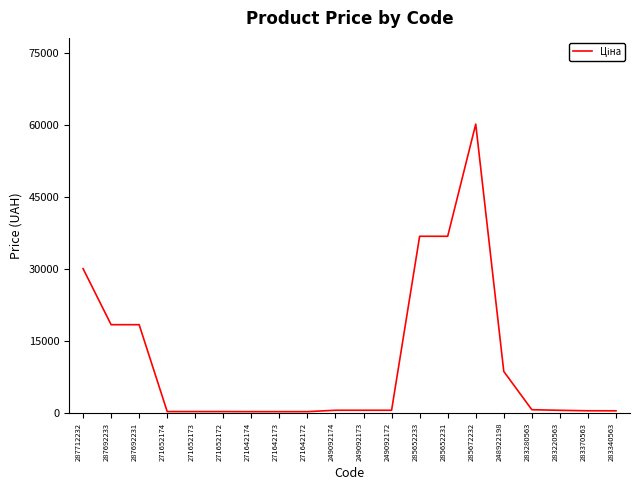

True or false: the data shows 60205.6 at 285672232.

True